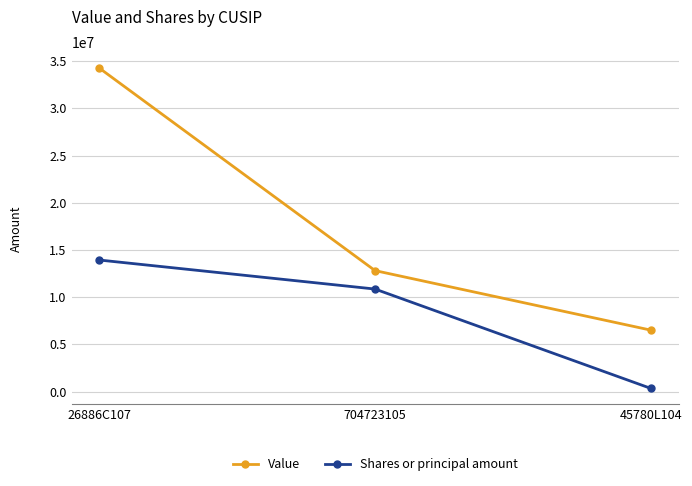

How many Shares or principal amount values are between 330000 and 13935623?

3